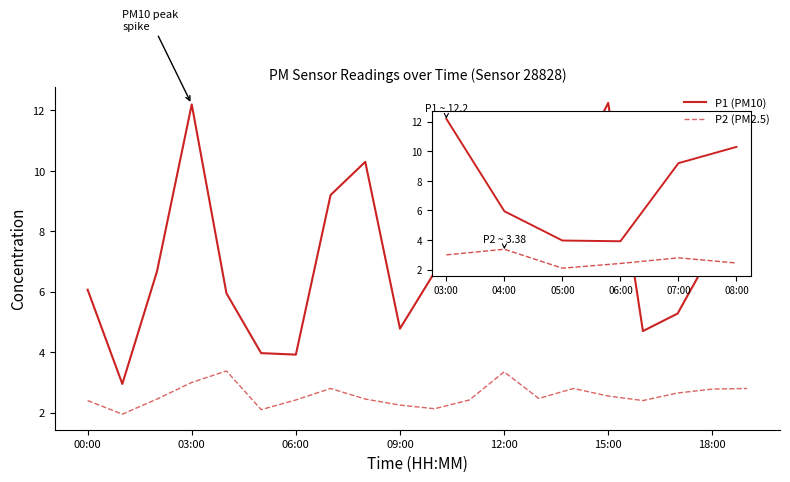

True or false: P2 (PM2.5) has more than 1 interior local peaks.

True